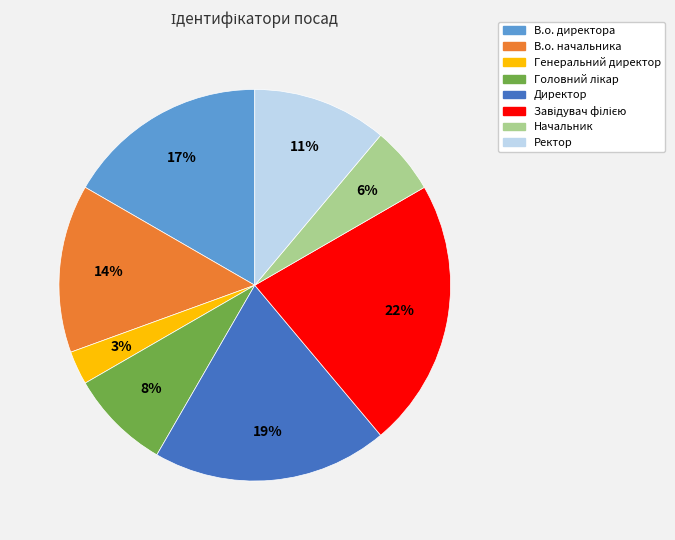

Does Начальник account for over 50% of the chart?

No